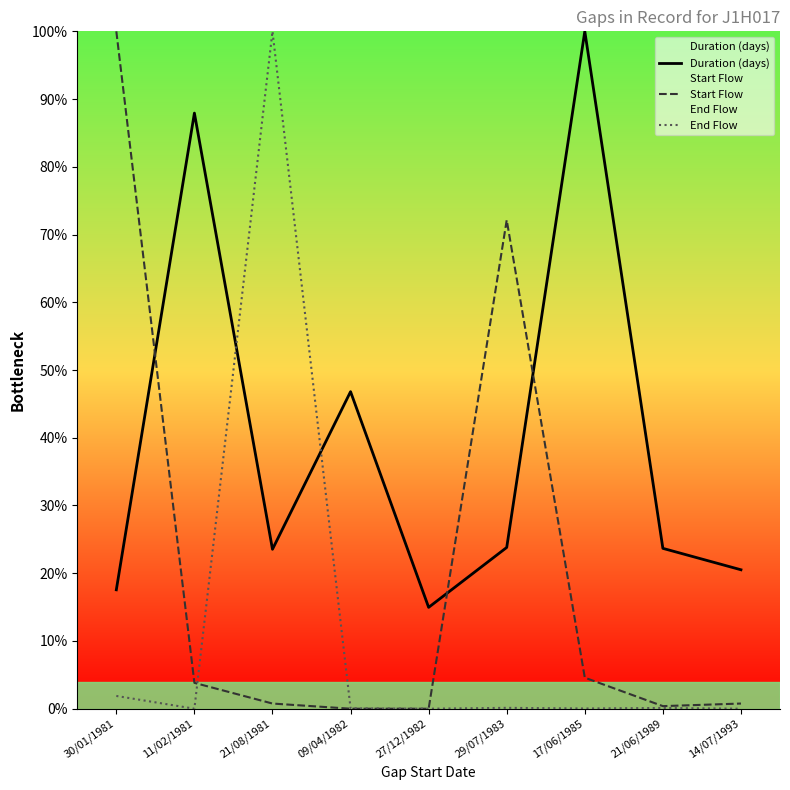

Reading right to left, transcribe all the data shown in this chart.

Duration (days): 14/07/1993=20.5	21/06/1989=23.7	17/06/1985=100.0	29/07/1983=23.8	27/12/1982=15.0	09/04/1982=46.8	21/08/1981=23.5	11/02/1981=87.9	30/01/1981=17.6
Start Flow: 14/07/1993=0.8	21/06/1989=0.4	17/06/1985=4.6	29/07/1983=72.1	27/12/1982=0.0	09/04/1982=0.0	21/08/1981=0.8	11/02/1981=3.8	30/01/1981=100.0
End Flow: 14/07/1993=0.0	21/06/1989=0.1	17/06/1985=0.0	29/07/1983=0.1	27/12/1982=0.0	09/04/1982=0.1	21/08/1981=100.0	11/02/1981=0.0	30/01/1981=1.9